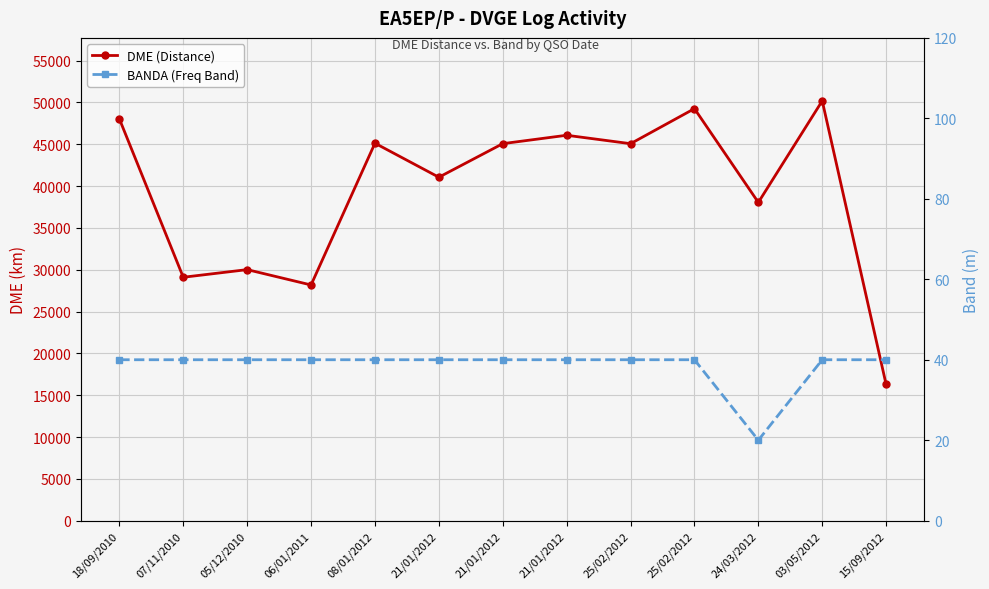

True or false: BANDA (Freq Band) and DME (Distance) intersect in this chart.

False